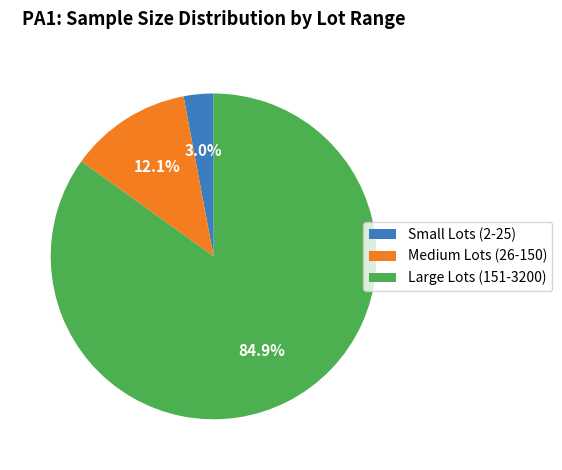

Which slice is the smallest?

Small Lots (2-25)